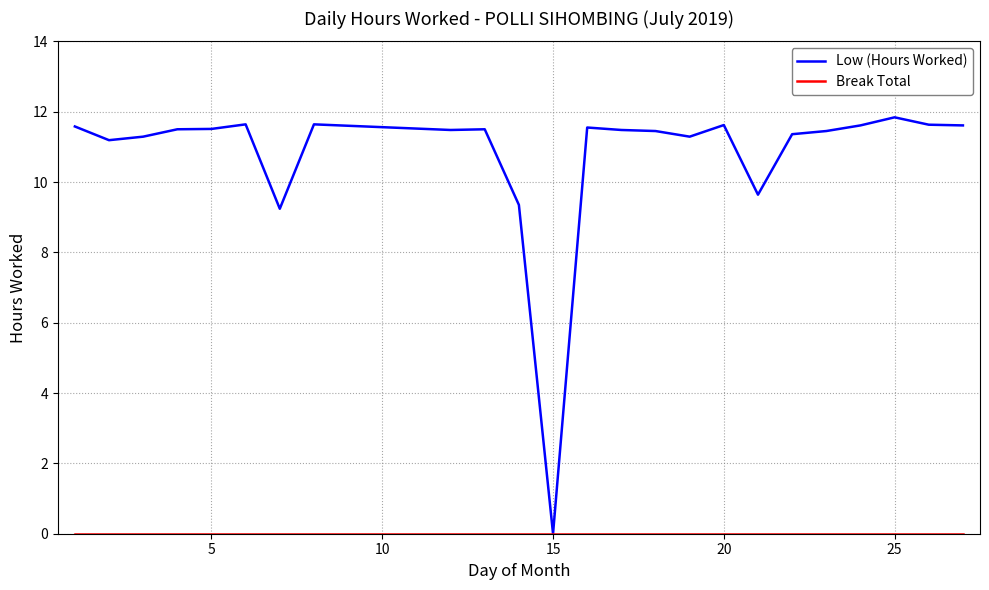

Which series has the largest range (max minus min)?

Low (Hours Worked)